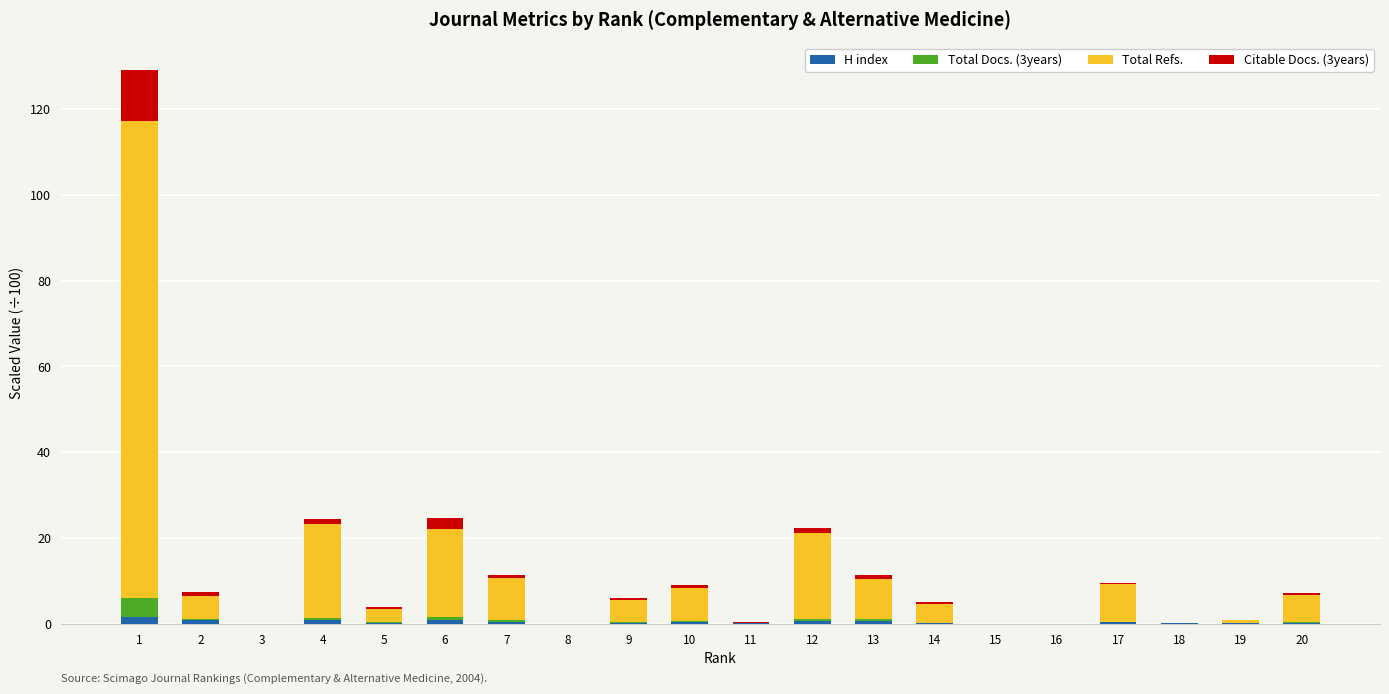

What are all the series names shown in the legend?

H index, Total Docs. (3years), Total Refs., Citable Docs. (3years)